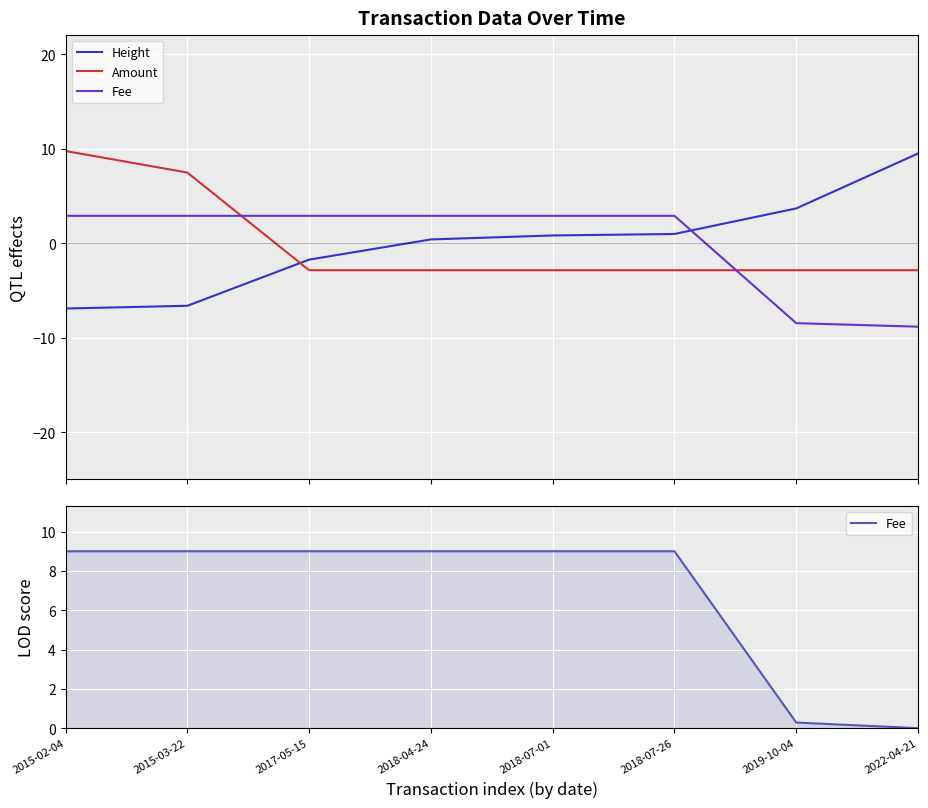

What position from the right is 2017-05-15?

6